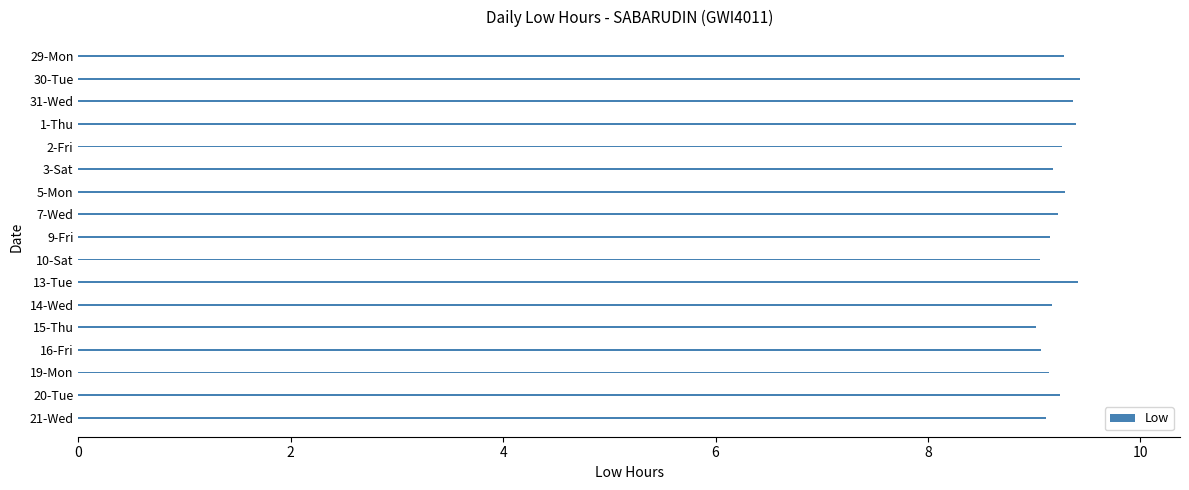

What is the smallest value displayed?

9.0